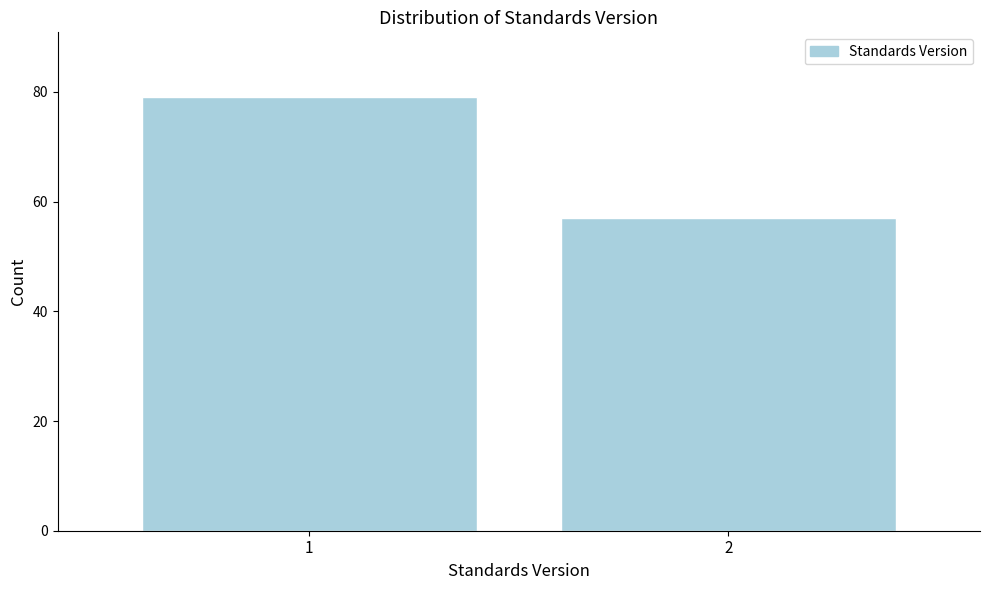

Reading left to right, list all the values displayed in this chart.

79	57